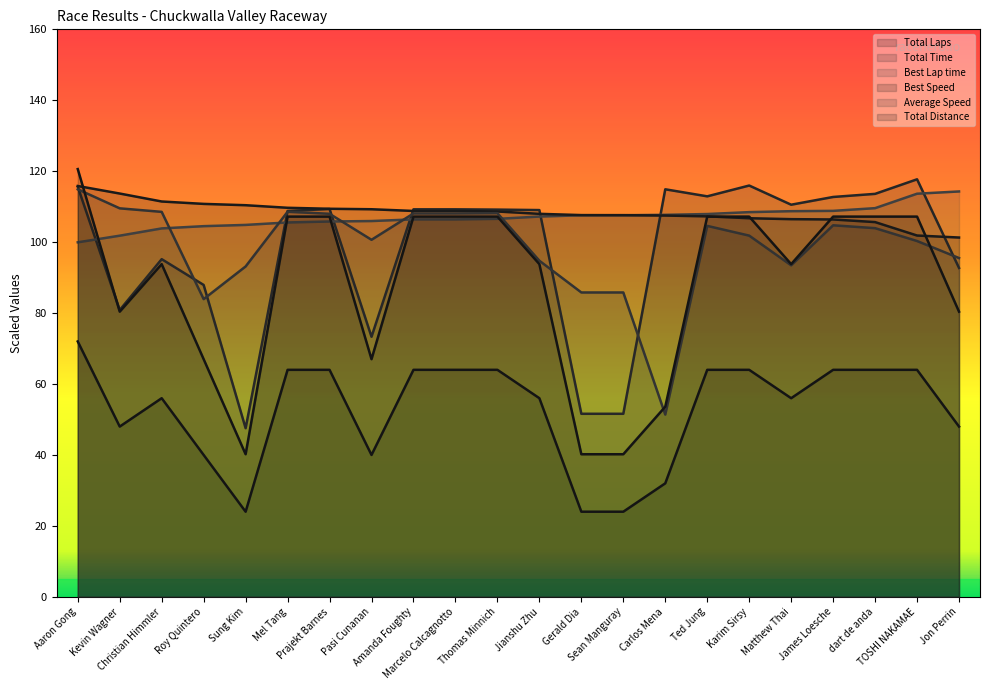

Reading right to left, what are all the values shown in this chart?

Total Laps: 48.0	64.0	64.0	64.0	56.0	64.0	64.0	32.0	24.0	24.0	56.0	64.0	64.0	64.0	40.0	64.0	64.0	24.0	40.0	56.0	48.0	72.0
Total Time: 92.7	117.7	113.6	112.7	110.6	116.0	112.9	114.9	51.6	51.6	109.0	109.2	109.3	109.3	73.3	109.4	108.8	47.5	87.9	95.2	80.9	115.6
Best Lap time: 114.3	113.7	109.6	108.8	108.7	108.5	107.9	107.7	107.6	107.6	107.2	106.6	106.4	106.4	105.9	105.8	105.6	104.9	104.5	103.9	101.8	100.0
Best Speed: 101.3	101.9	105.7	106.4	106.5	106.7	107.3	107.5	107.6	107.6	108.0	108.6	108.8	108.8	109.3	109.4	109.7	110.4	110.8	111.5	113.7	115.8
Average Speed: 95.5	100.3	103.9	104.8	93.5	101.8	104.6	51.4	85.8	85.8	94.8	108.2	108.1	108.1	100.7	108.0	108.6	93.1	83.9	108.5	109.5	114.9
Total Distance: 80.4	107.2	107.2	107.2	93.8	107.2	107.2	53.6	40.2	40.2	93.8	107.2	107.2	107.2	67.0	107.2	107.2	40.2	67.0	93.8	80.4	120.6